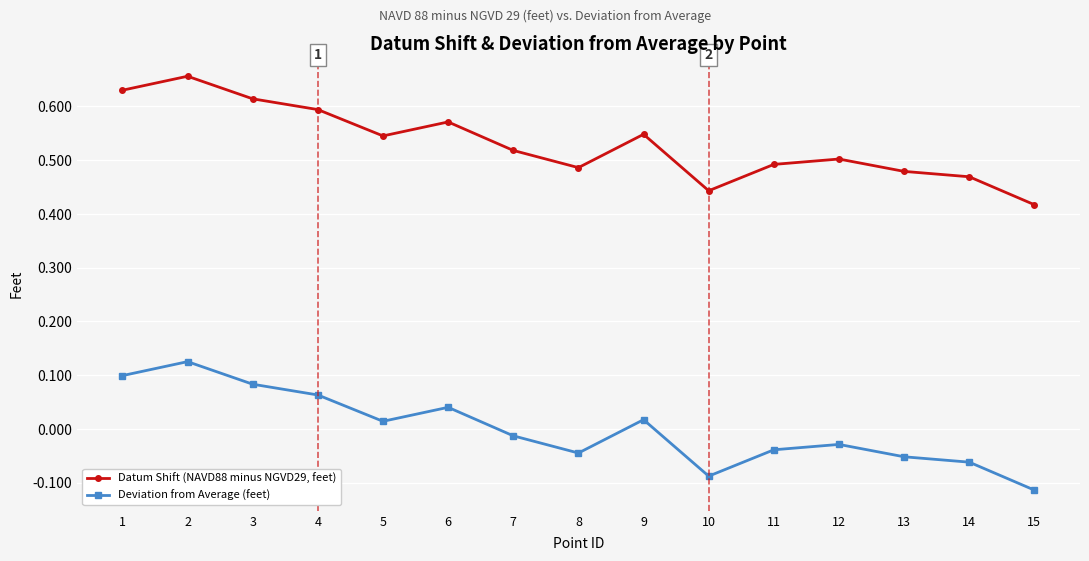

True or false: Deviation from Average (feet) and Datum Shift (NAVD88 minus NGVD29, feet) intersect in this chart.

False